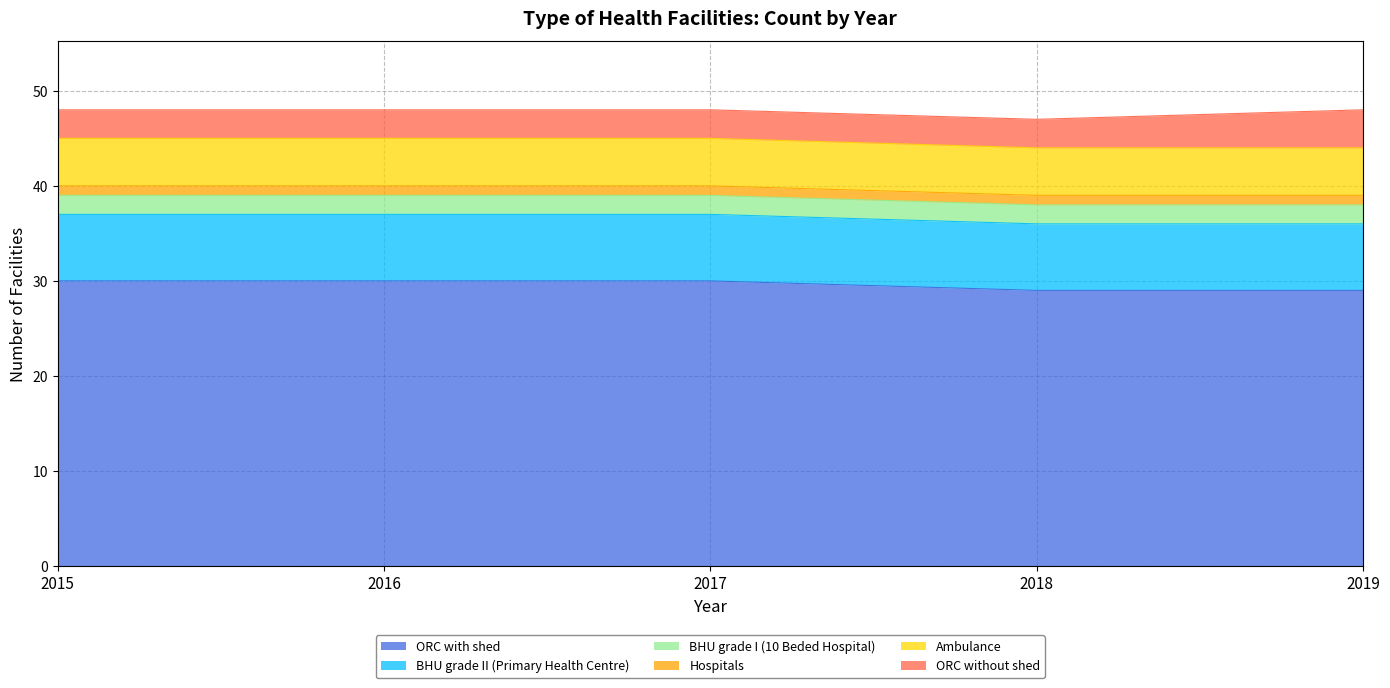

At which category is the sum across all series the highest?

2015